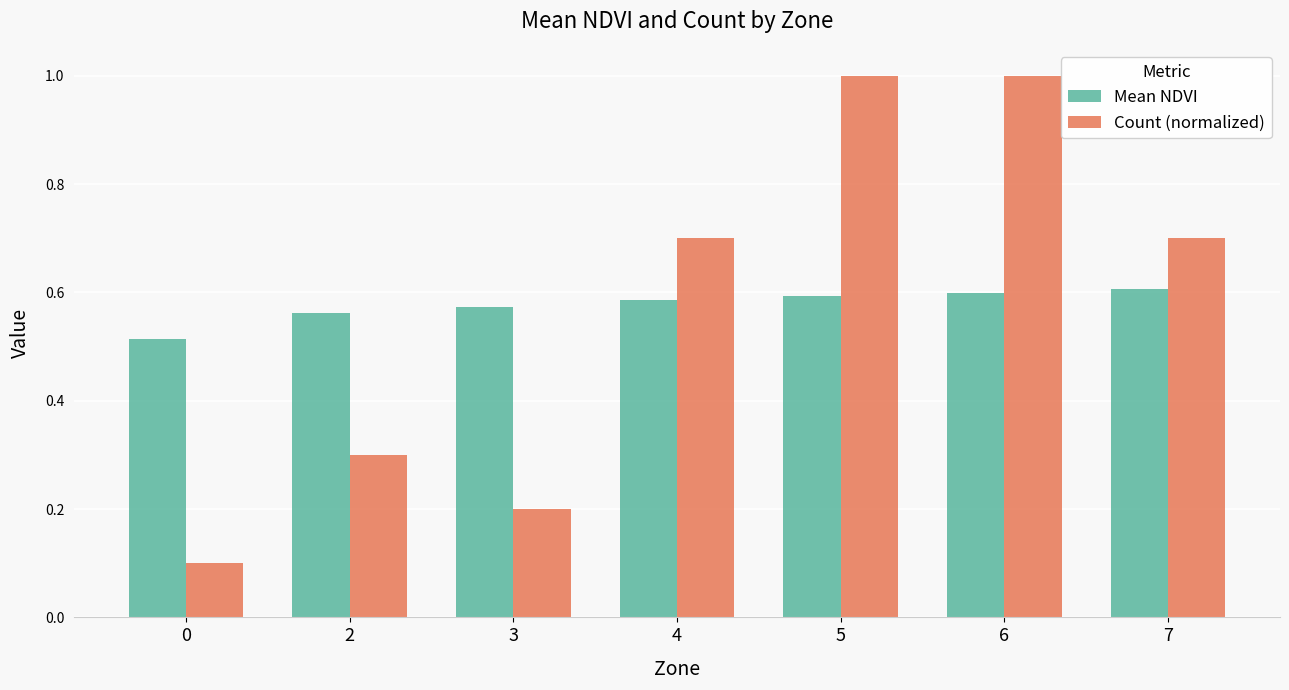

How many groups of bars are there?

7